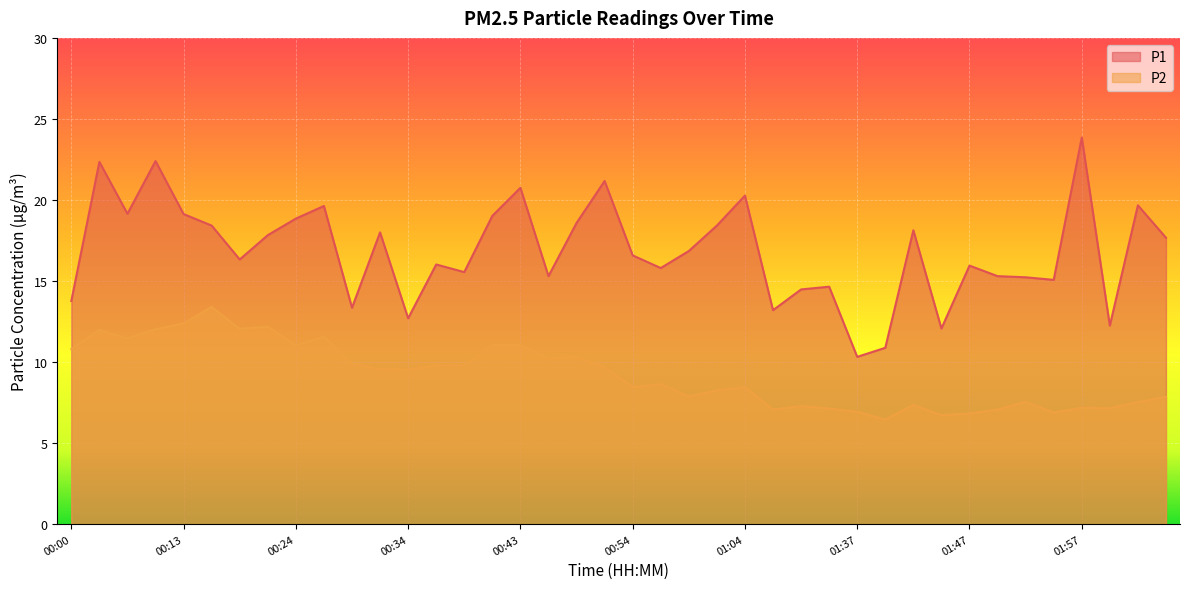

Reading left to right, what are all the values shown in this chart?

P1: 13.8	22.4	19.1	22.4	19.1	18.4	16.3	17.8	18.9	19.6	13.3	18.0	12.7	16.0	15.6	19.0	20.8	15.3	18.6	21.2	16.6	15.8	16.9	18.4	20.3	13.2	14.5	14.7	10.3	10.9	18.1	12.1	15.9	15.3	15.2	15.1	23.9	12.2	19.7	17.7
P2: 10.8	12.0	11.4	12.0	12.4	13.4	12.1	12.2	11.0	11.6	9.9	9.6	9.5	9.8	9.8	11.1	11.1	10.2	10.3	9.7	8.4	8.6	7.9	8.2	8.4	7.1	7.3	7.1	6.9	6.5	7.3	6.7	6.8	7.1	7.5	6.9	7.2	7.2	7.5	7.8